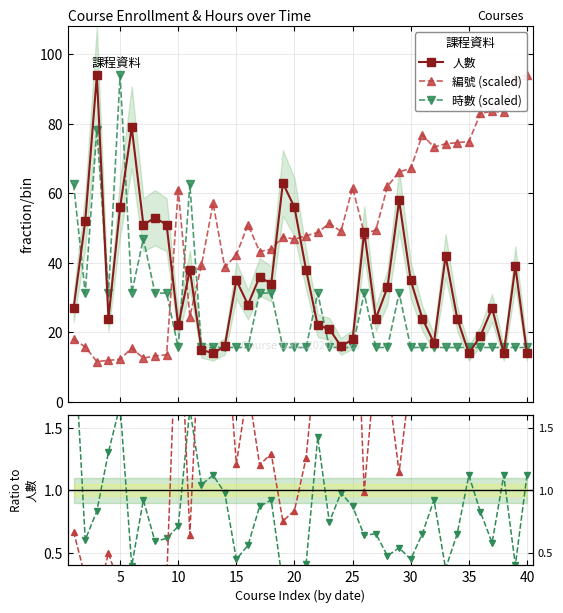

What is the maximum value for 編號 (scaled)?

94.0